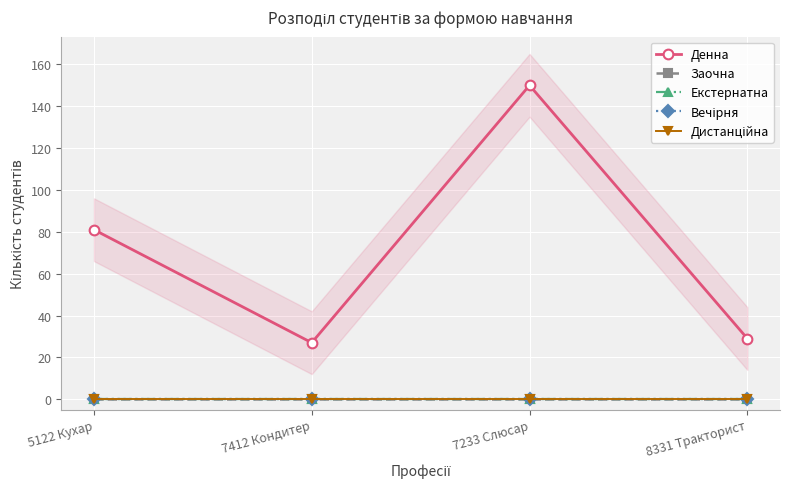

True or false: Екстернатна and Дистанційна cross at least once.

False